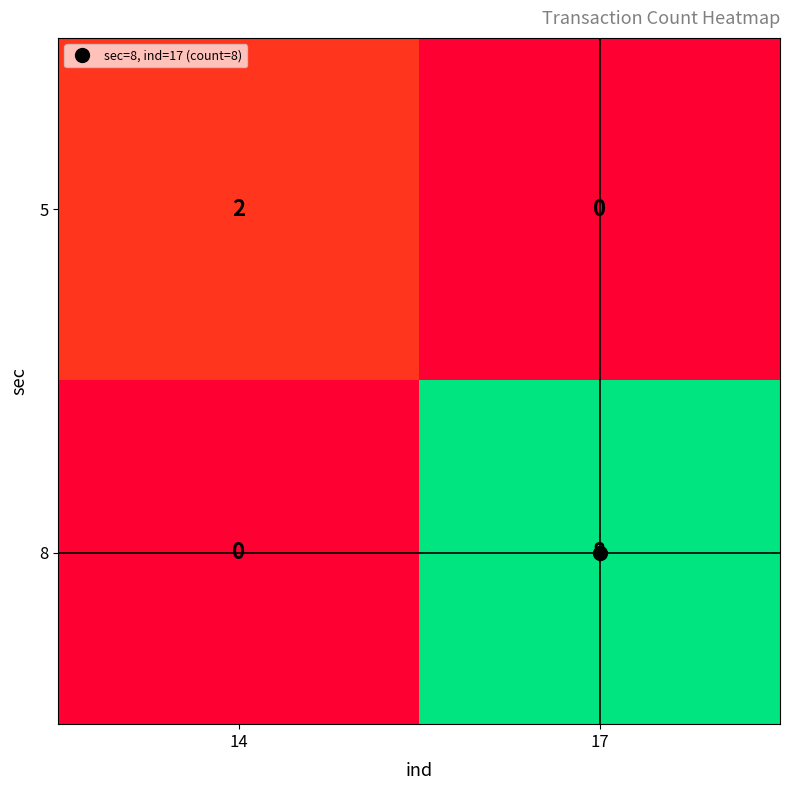

Rank the series by their average value, from highest to lowest.

8, 5